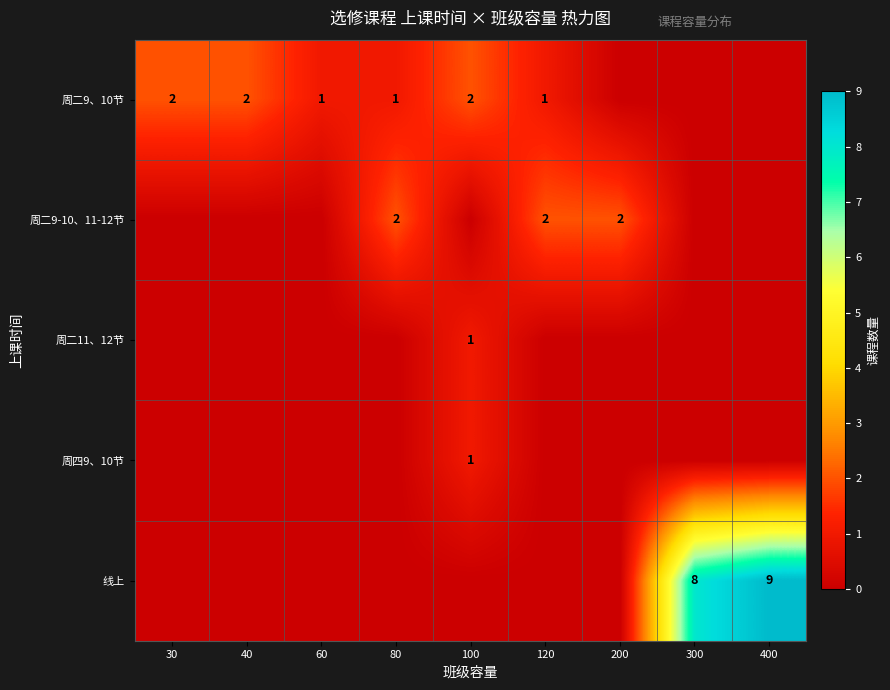

Is it true that 周二9-10、11-12节 equals 3 at 200?

False